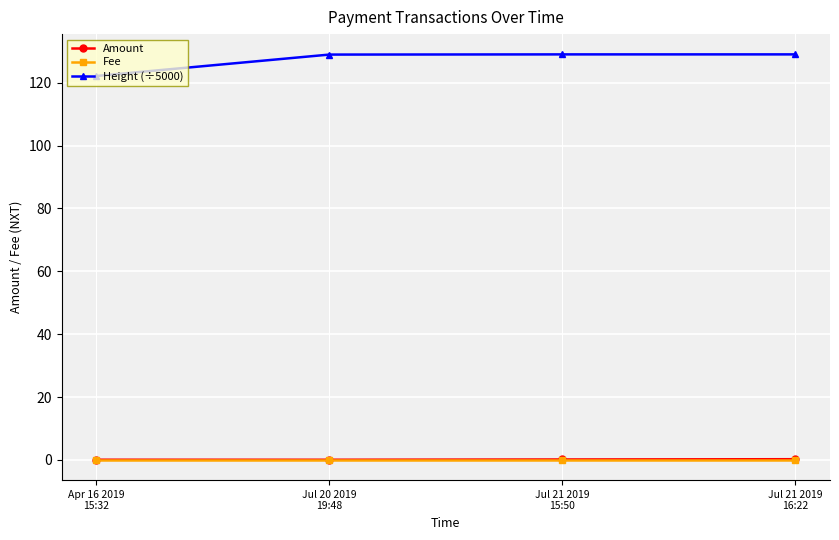

At how many categories does at least one series exceed 51?

4